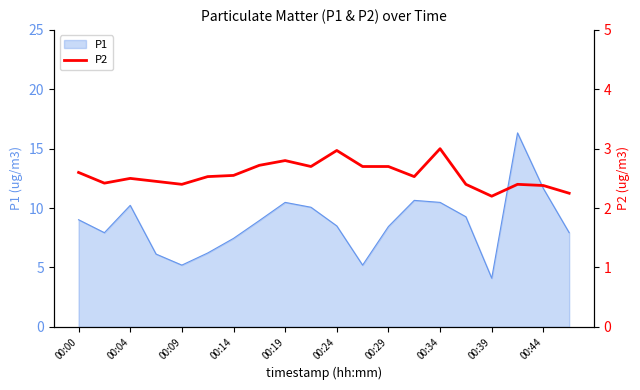

The P1 series shows 12.5 at 00:29. True or false?

False